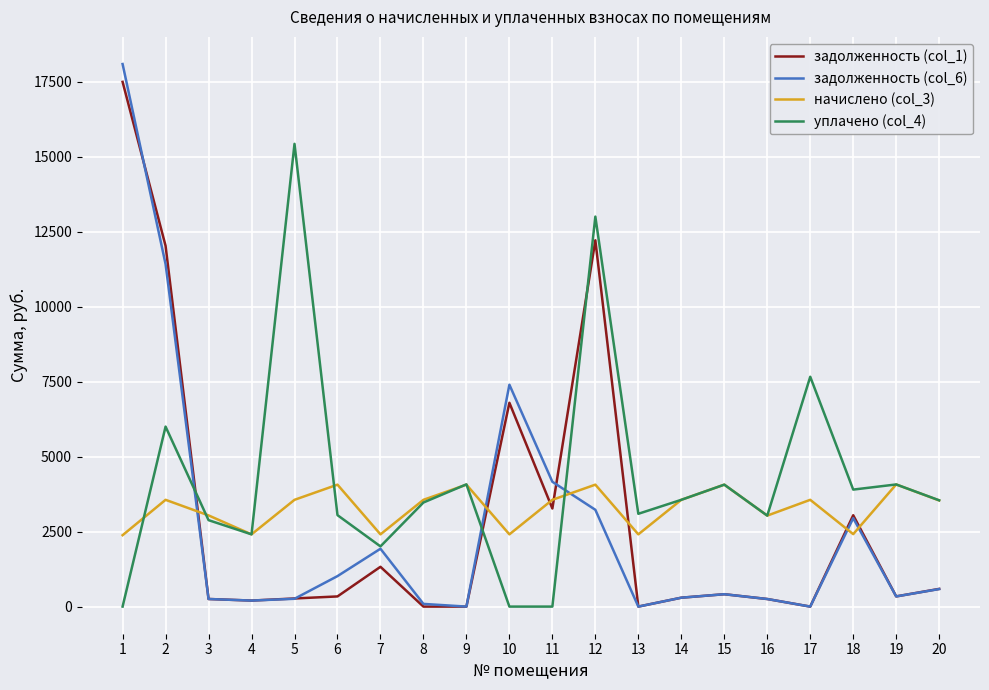

True or false: уплачено (col_4) has more than 2 points higher than both neighbors.

True